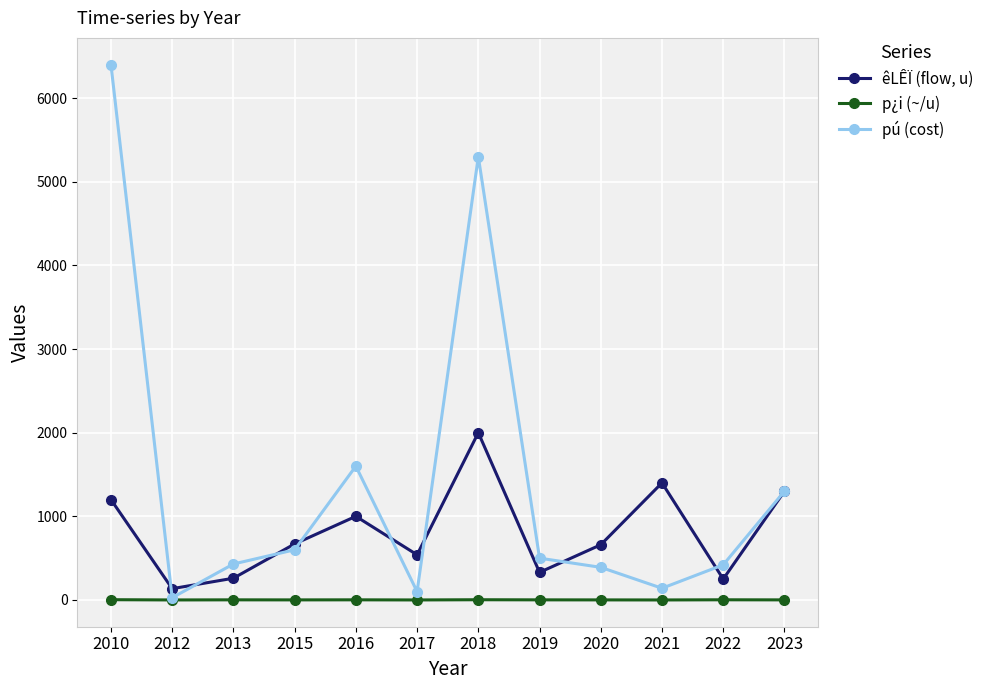

Is it true that êLÊÏ (flow, u) equals 260.0 at 2013?

True